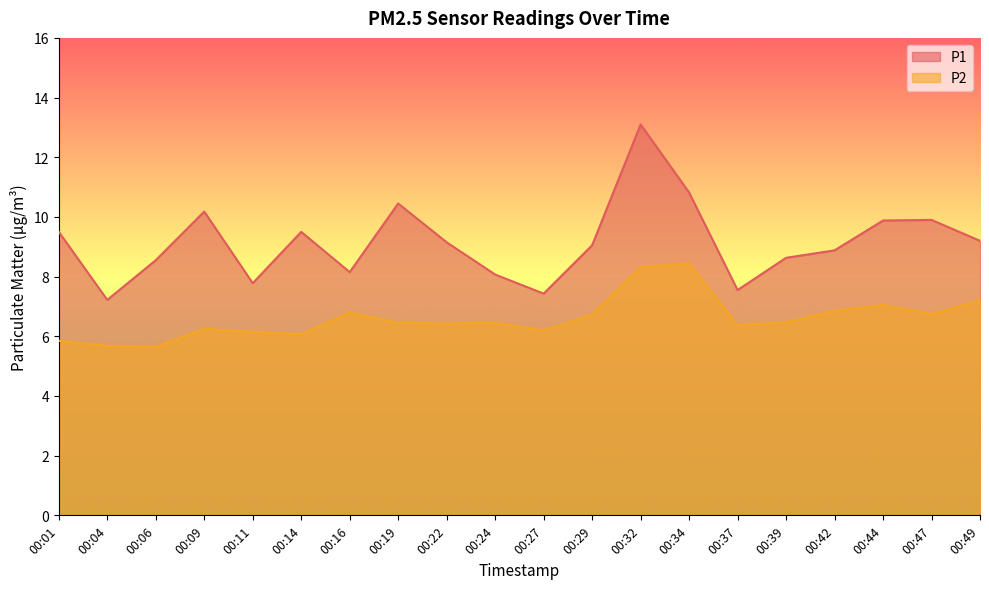

True or false: P2 and P1 intersect in this chart.

False